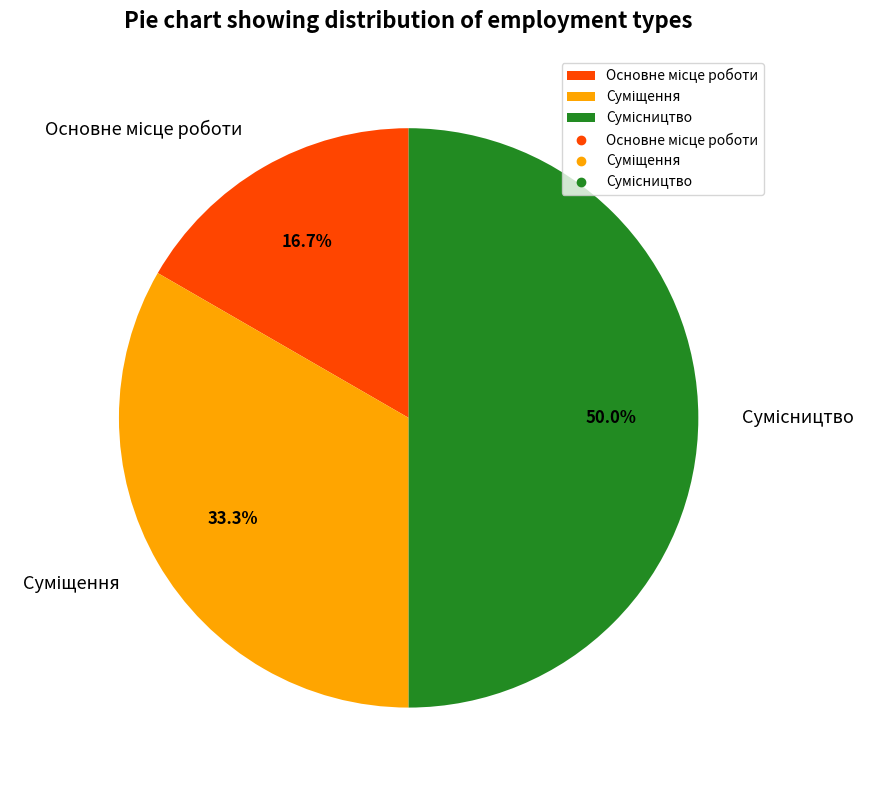

Does Суміщення represent more than half of the total?

No